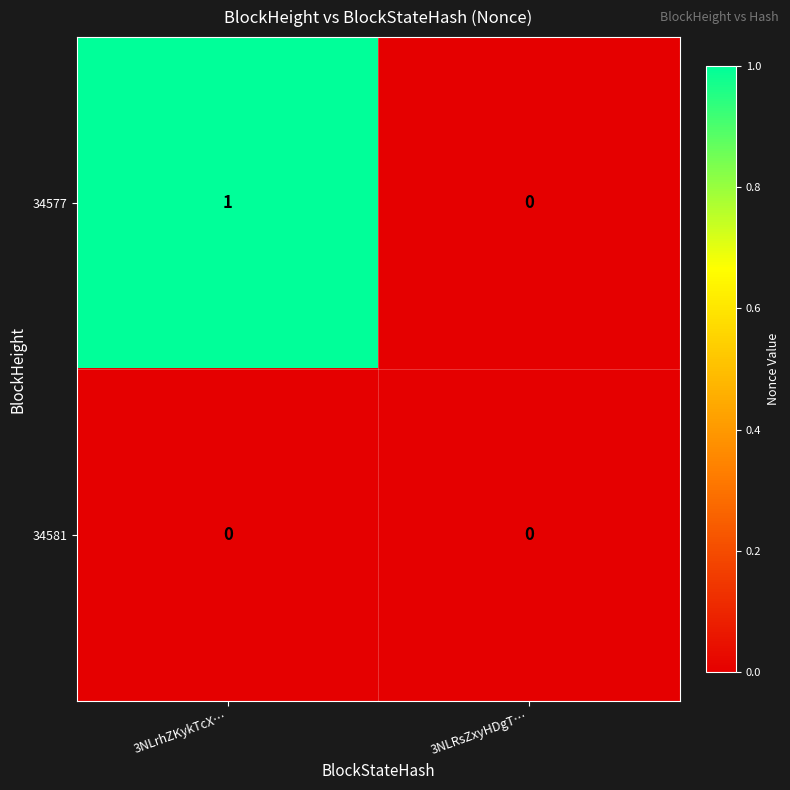

At which category is the sum across all series the highest?

3NLrhZKykTcX…